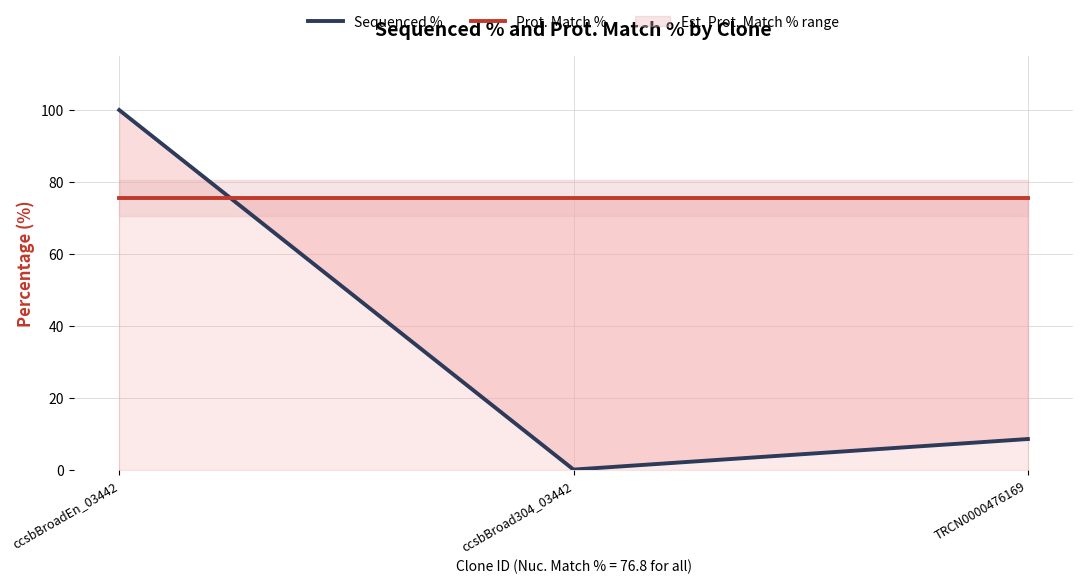

How many lines are shown in the chart?

2